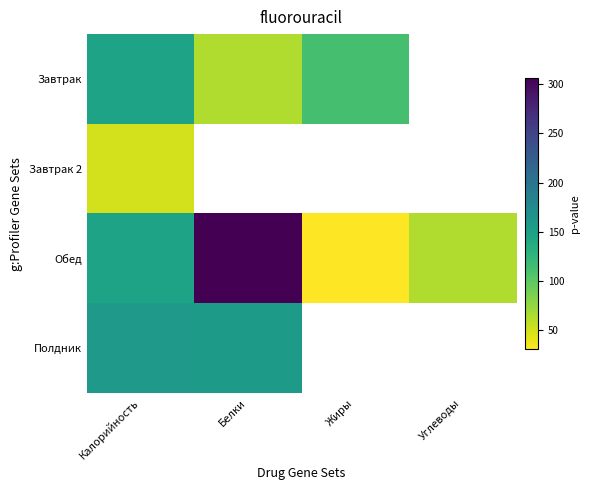

Which series has the largest range (max minus min)?

Обед